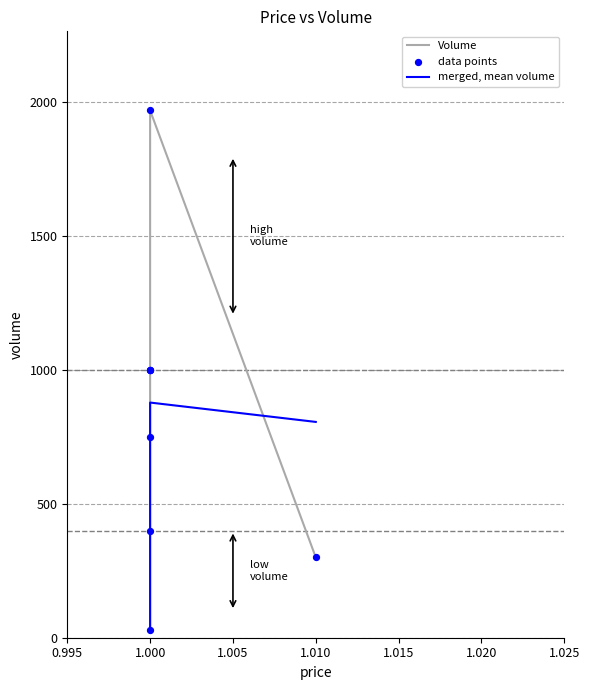

Which series contains the lowest Y value?

Volume